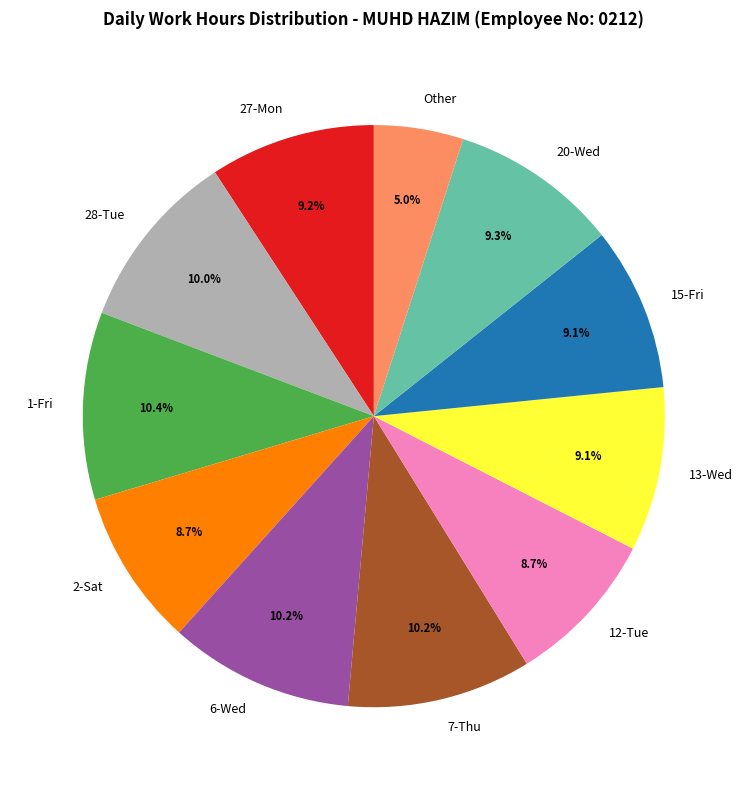

Which slice is the smallest?

Other